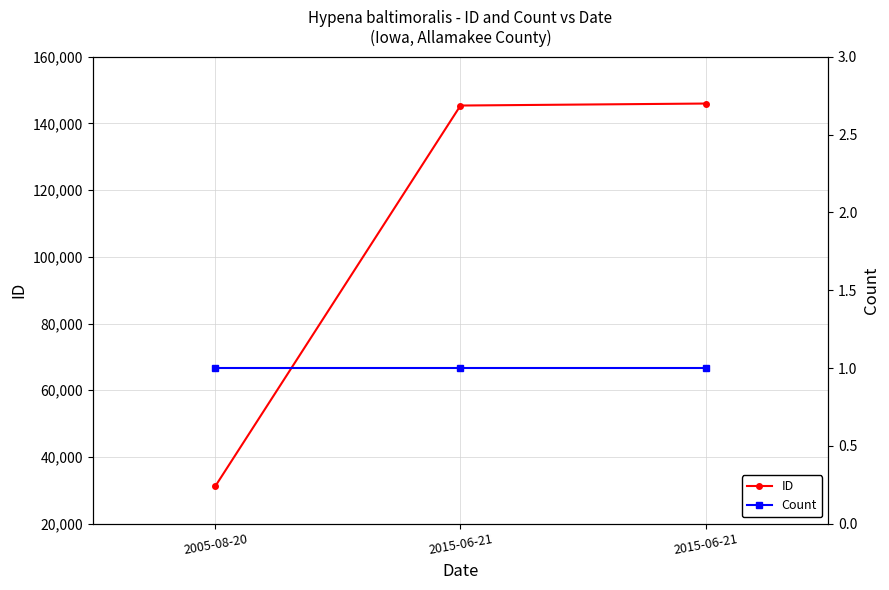

Is the value of ID at 2005-08-20 greater than the value of Count at 2005-08-20?

Yes